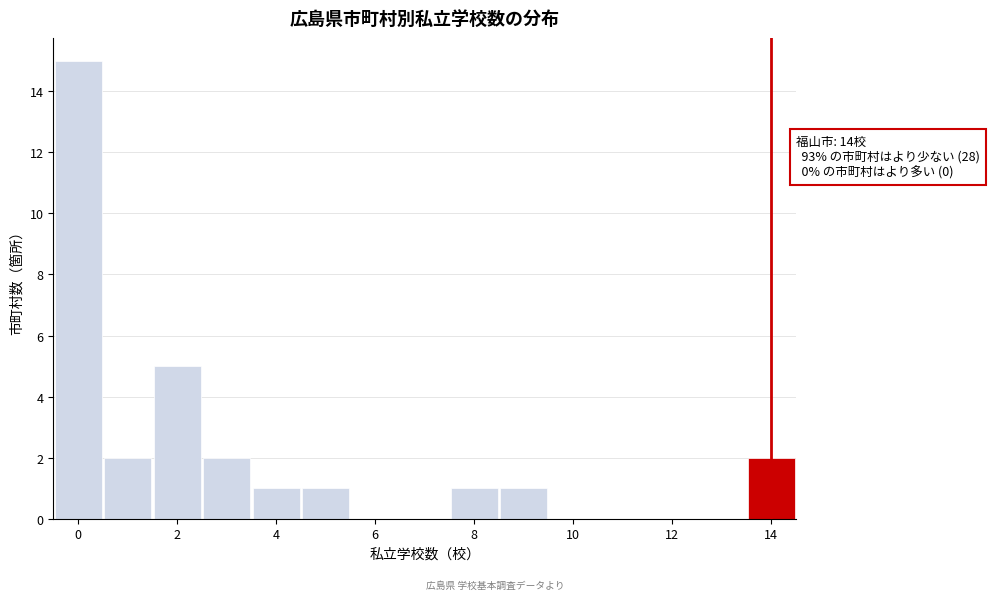

Over which range of the x-axis is the bar tallest?

-0.5 to 0.5